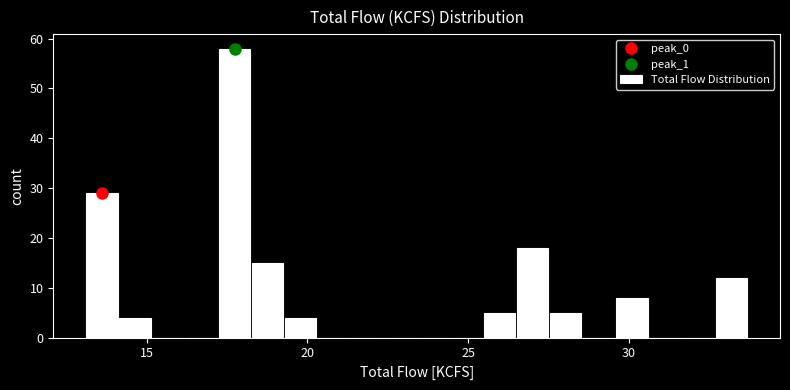

Around what value on the x-axis is the tallest bar? Give the approximate position of its centre, as read against the axis.

17.5